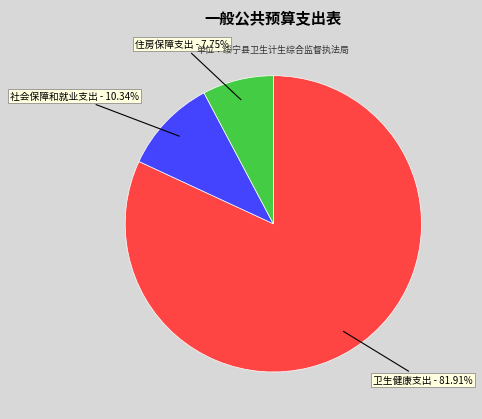

Which slice is the largest?

卫生健康支出